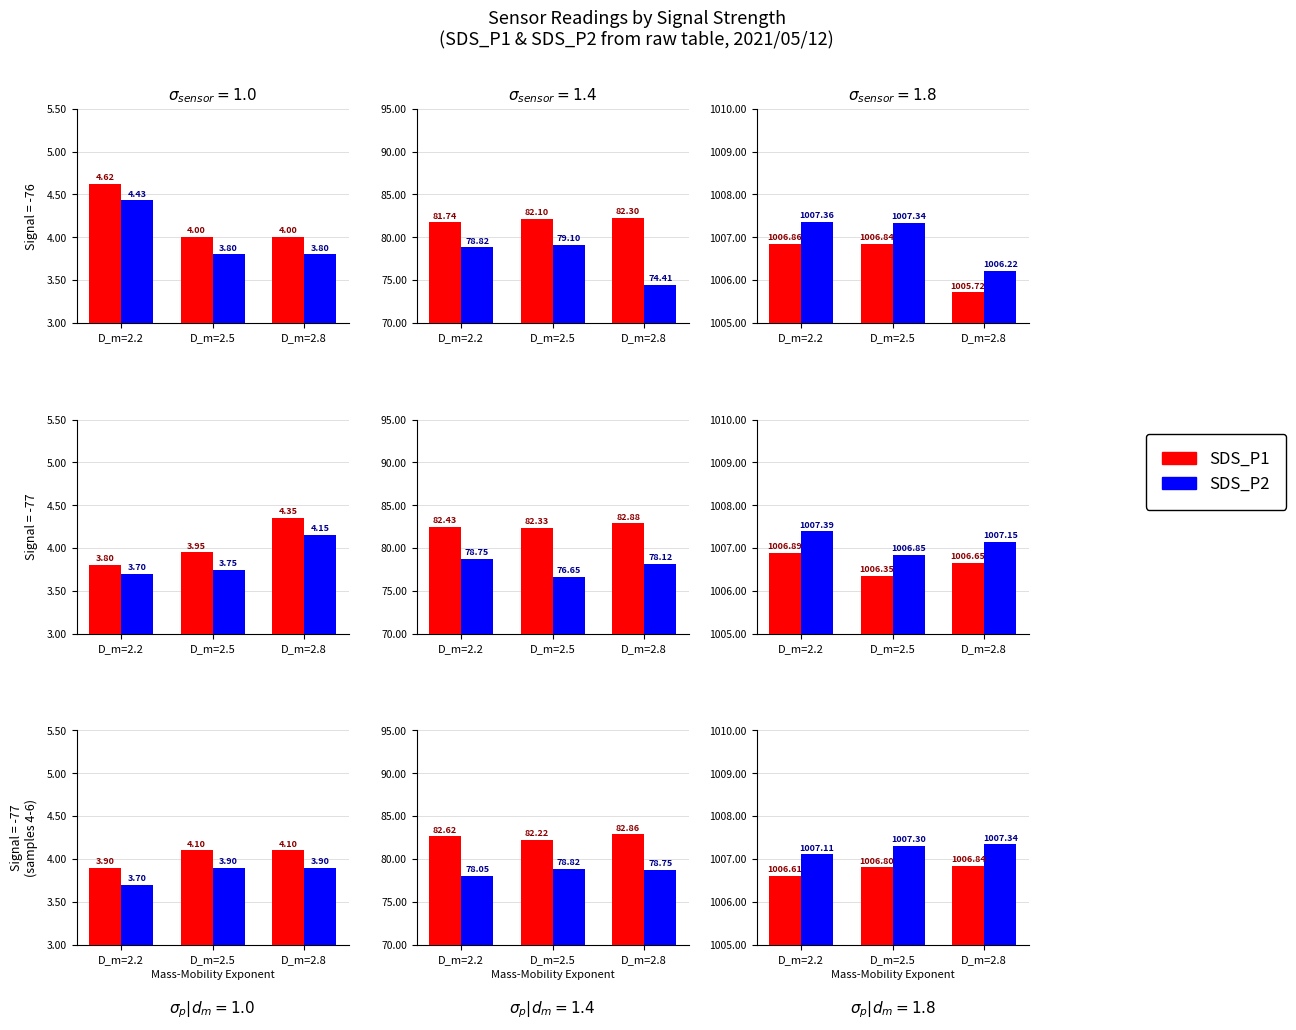

What is the approximate value of SDS_P1 at D_m=2.5?

1006.8